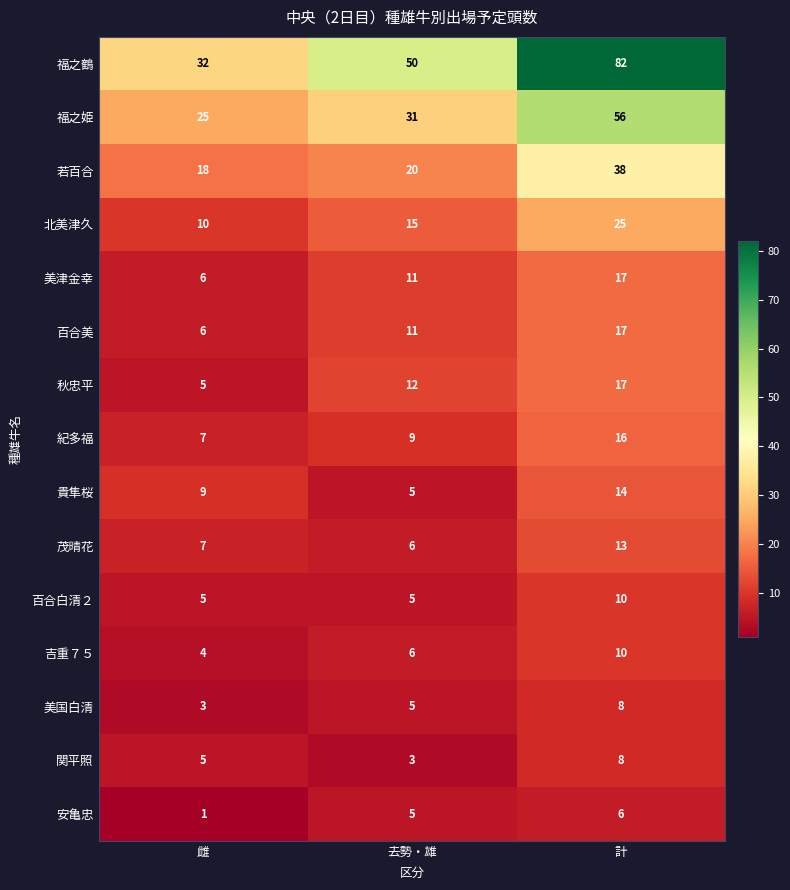

Which series changed the most between 雌 and 計?

福之鶴